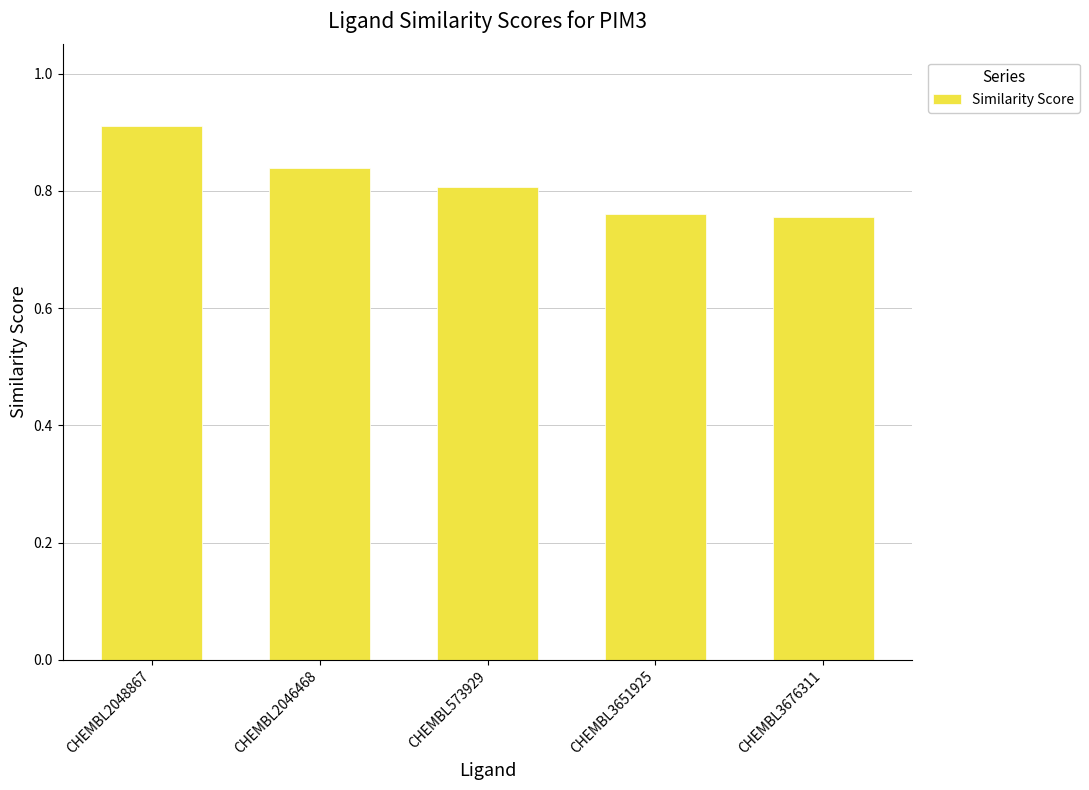

What is the change in value from CHEMBL2046468 to CHEMBL3676311?

-0.1